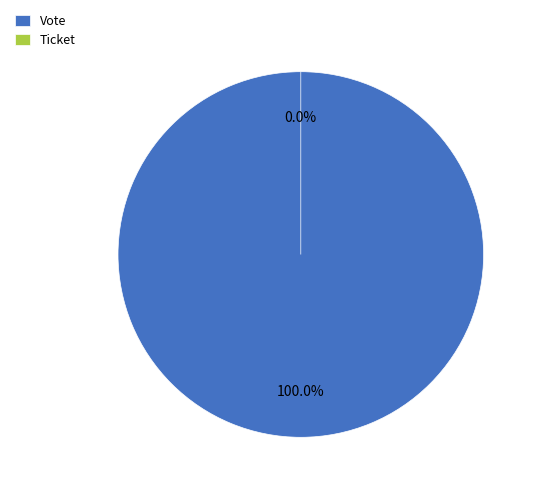

True or false: Ticket accounts for 0% of the total.

True